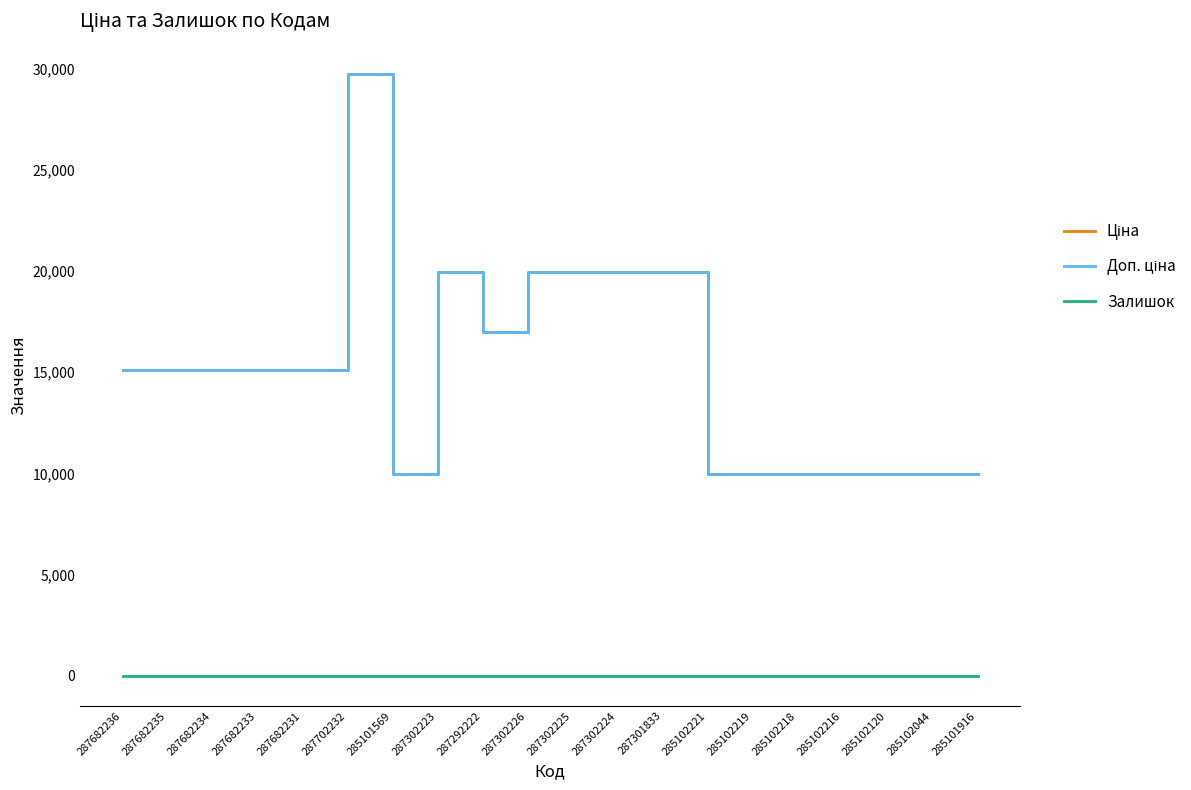

True or false: Ціна and Доп. ціна cross at least once.

False